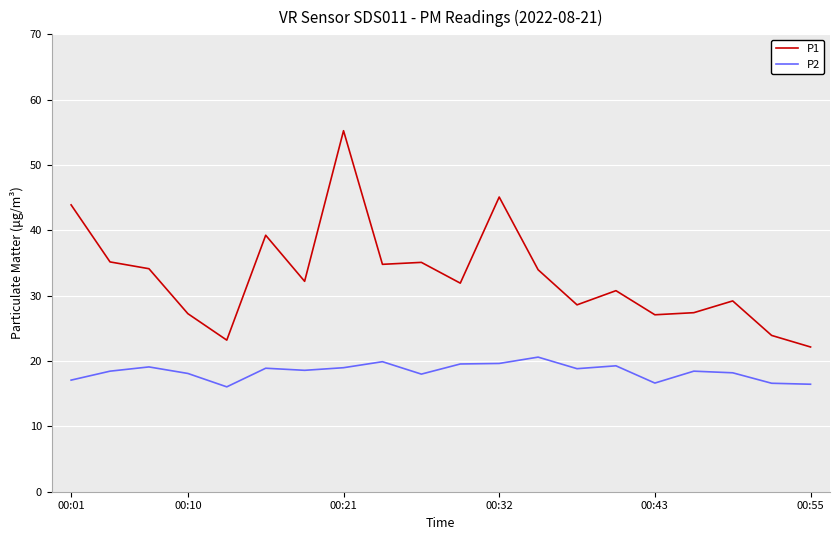

List the series in order of their overall mean, lowest first.

P2, P1